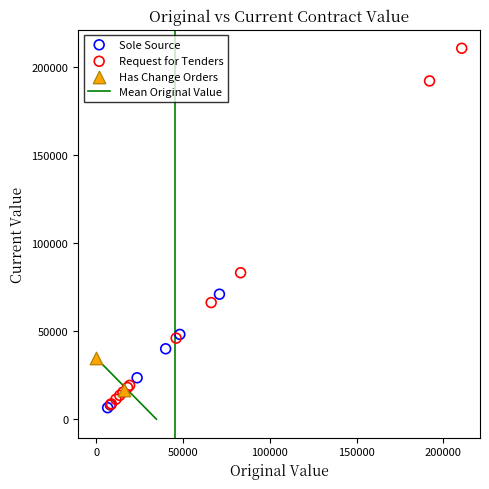

Which series has the largest Y range (max minus min)?

Request for Tenders